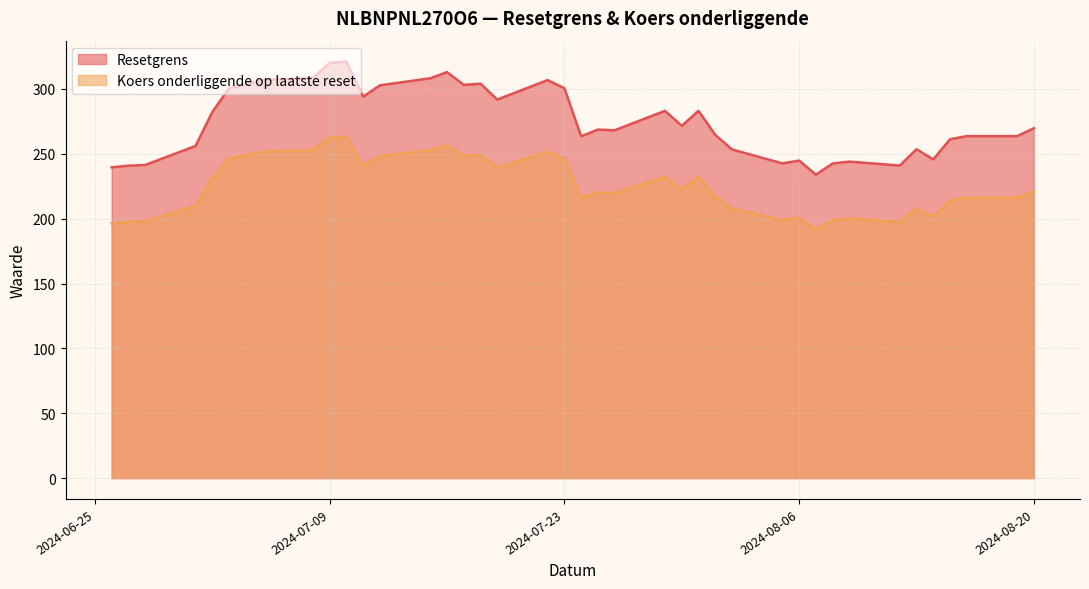

At 37, list the series in order from smallest to largest.

Koers onderliggende op laatste reset, Resetgrens